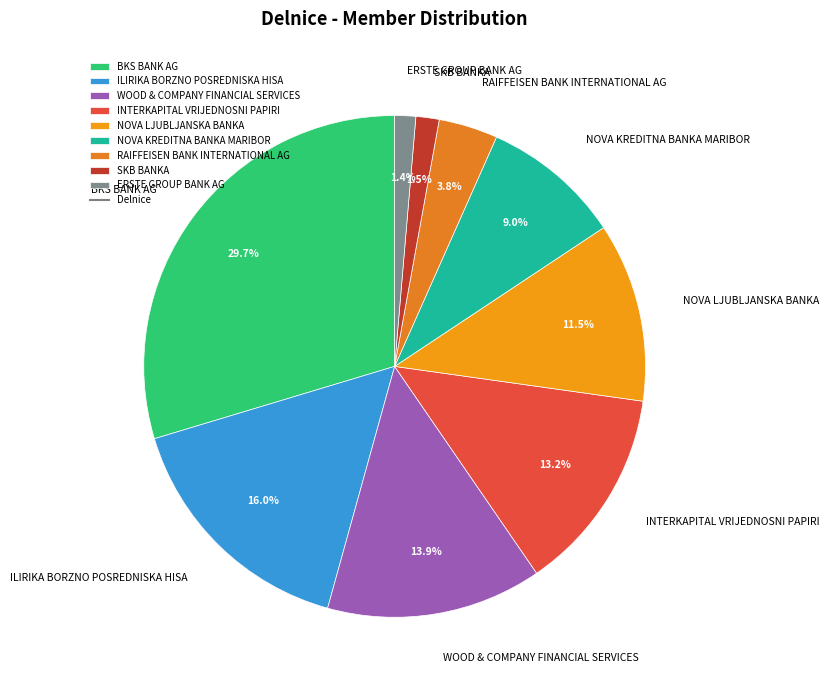

How much of the chart is everything except NOVA LJUBLJANSKA BANKA?

88.5%